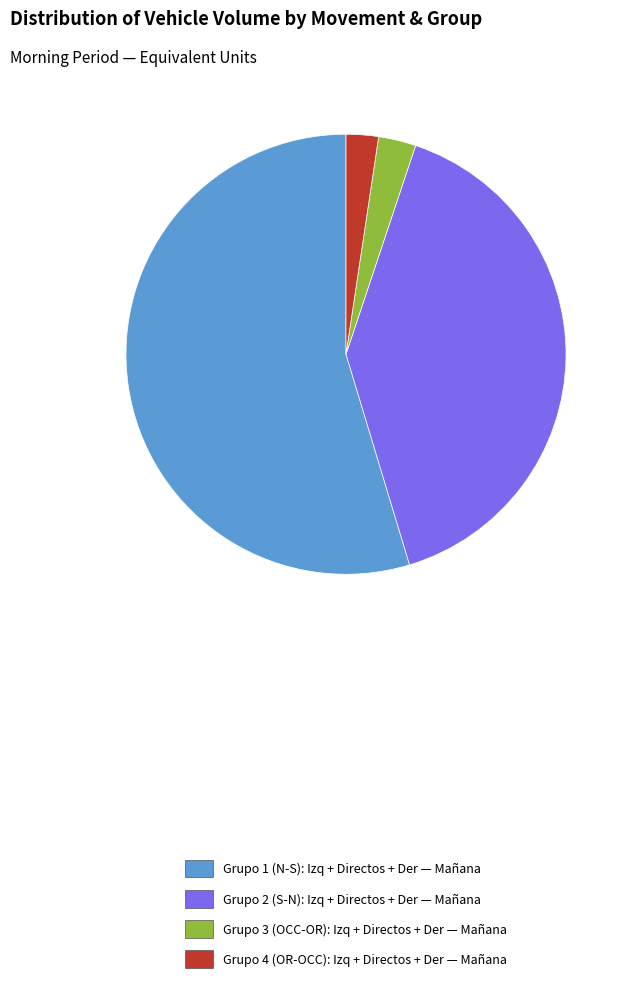

Is there a majority slice in this chart?

Yes